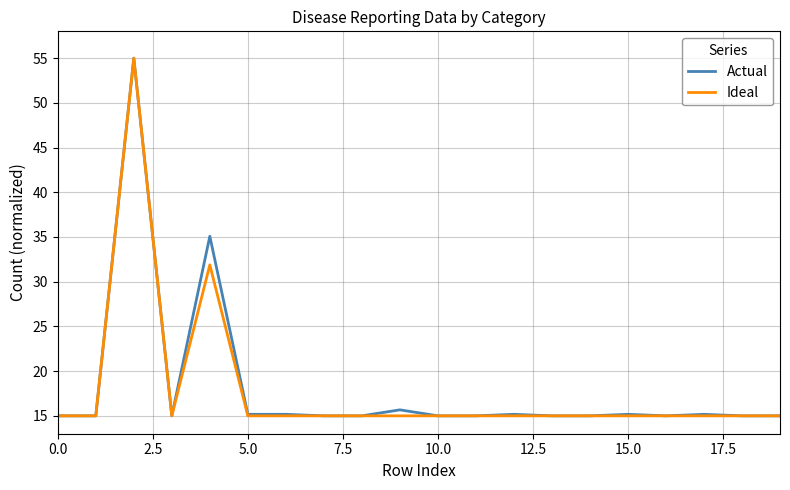

What is the smallest value displayed?

15.0